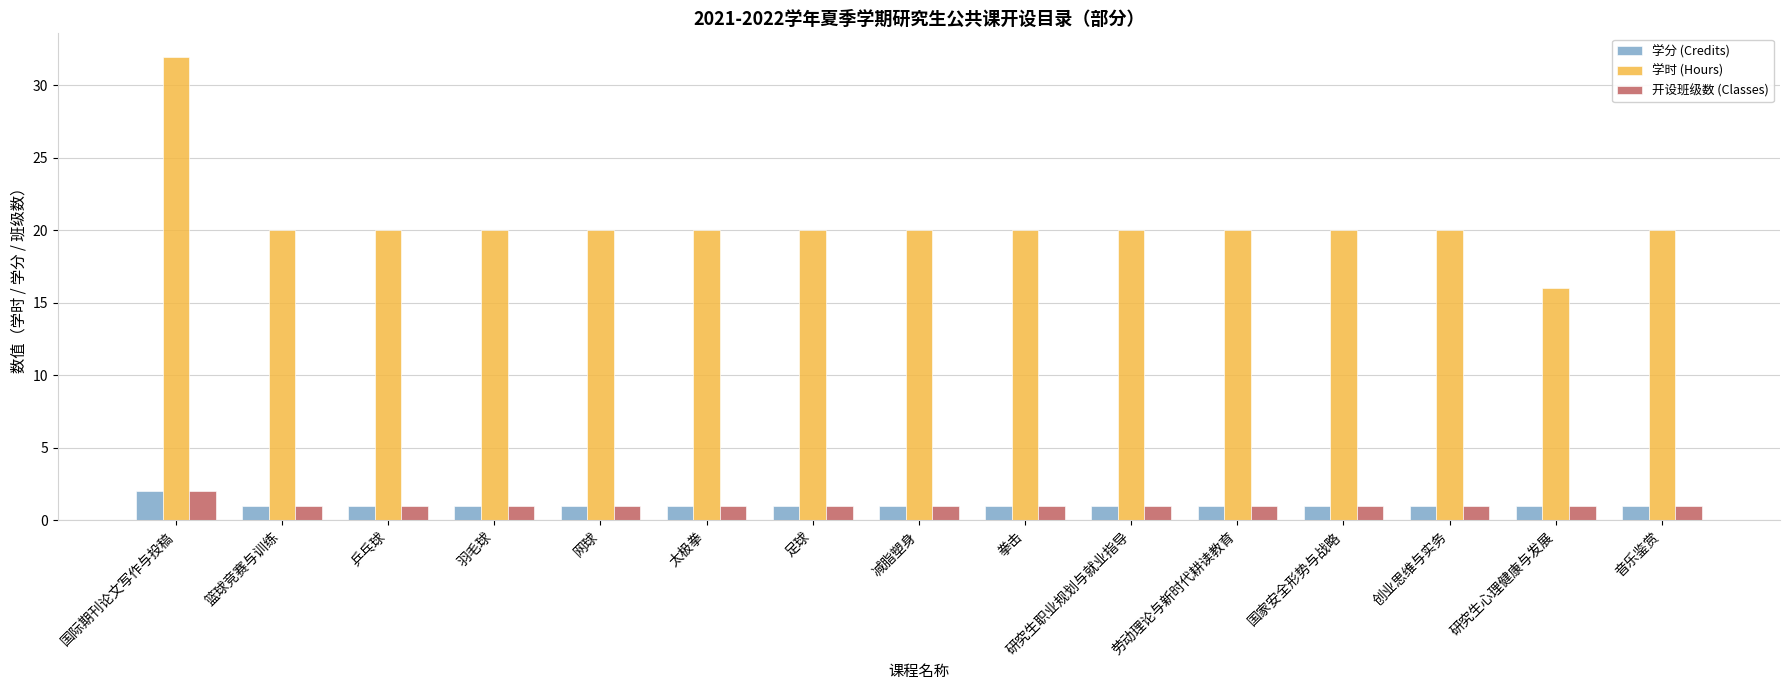

The value of 学时 (Hours) at 国际期刊论文写作与投稿 is 57. True or false?

False